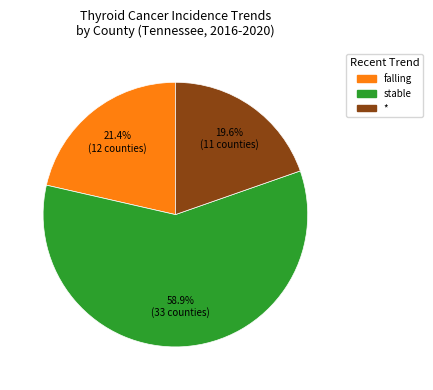

Is there a majority slice in this chart?

Yes